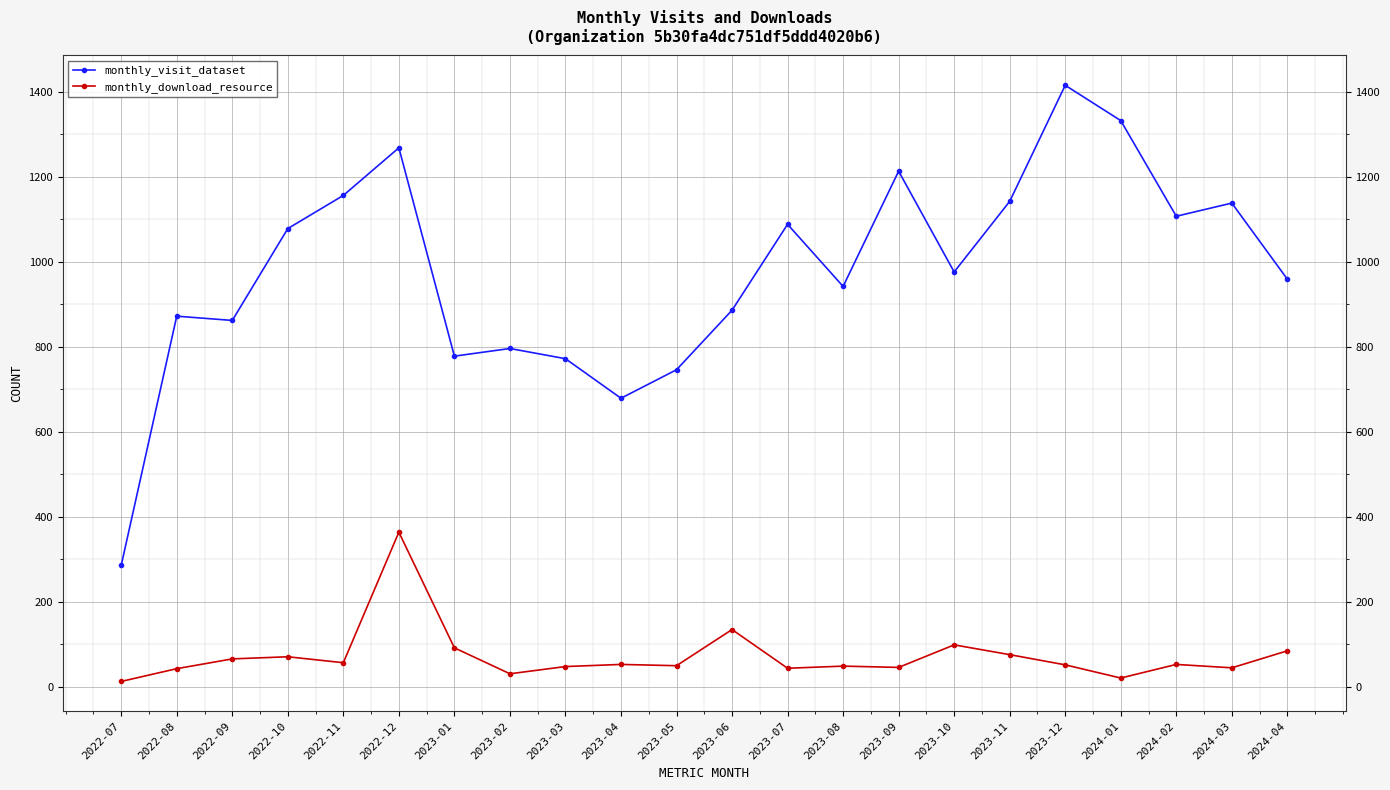

What is the label of the 3rd point from the left?

2022-09